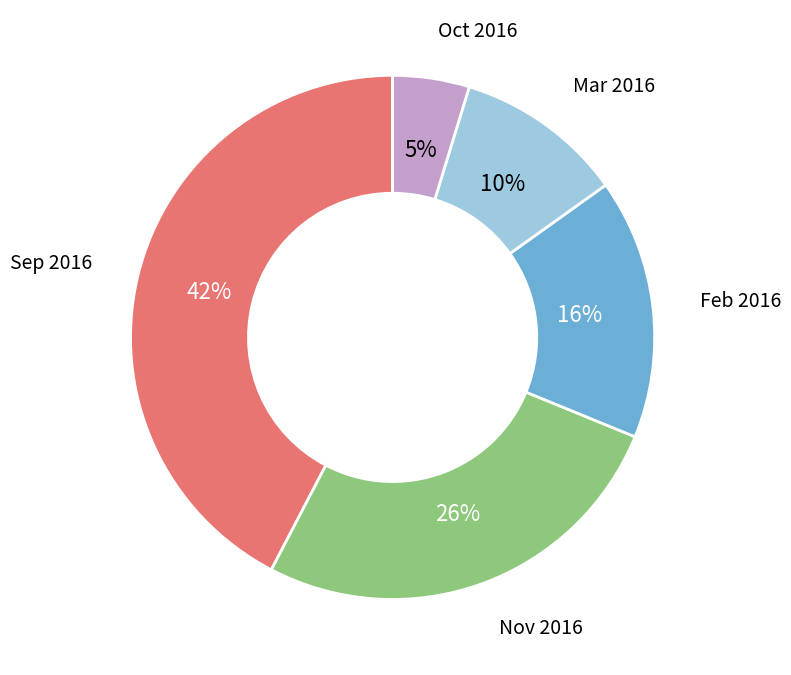

Which category has the smallest portion of the pie?

Oct 2016